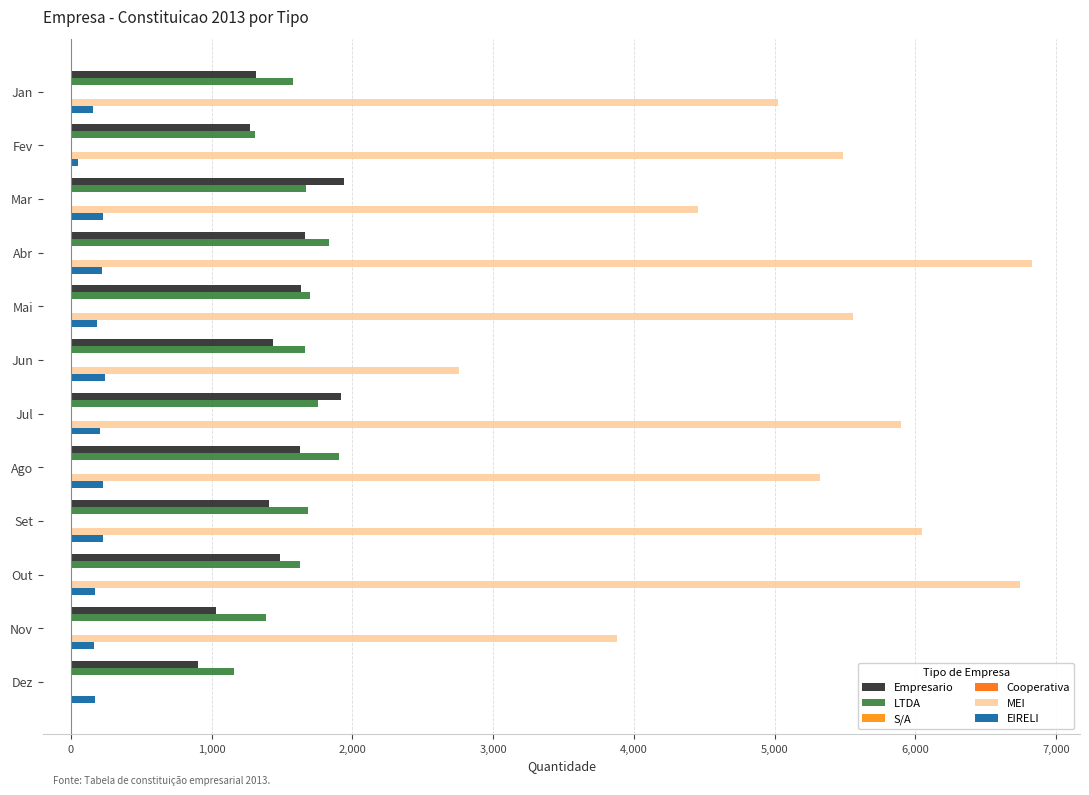

Count the number of data series in this chart.

6